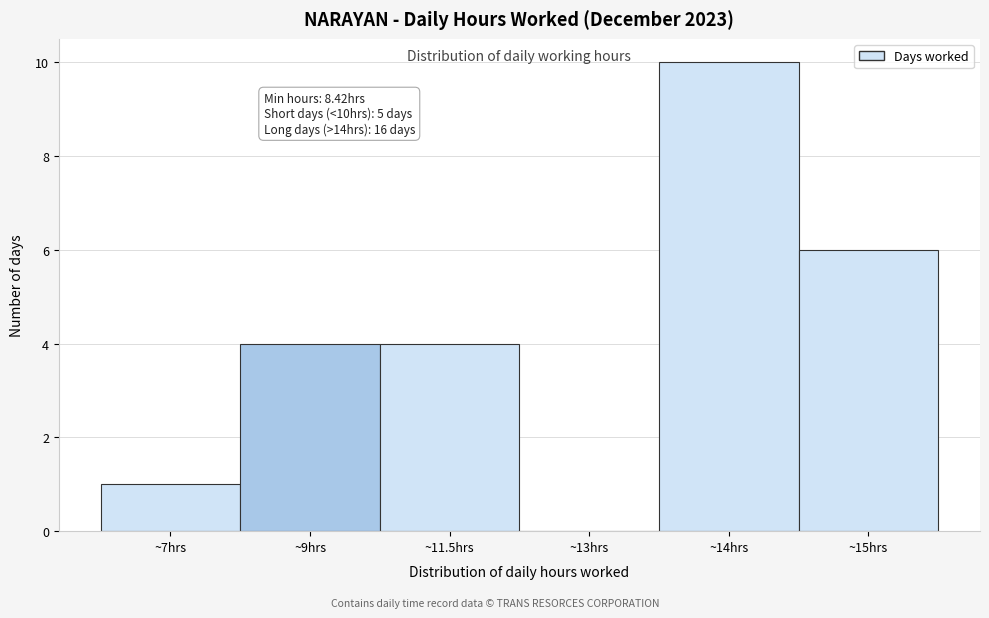

Reading left to right, transcribe all the data shown in this chart.

~7hrs=1	~9hrs=4	~11.5hrs=4	~13hrs=0	~14hrs=10	~15hrs=6